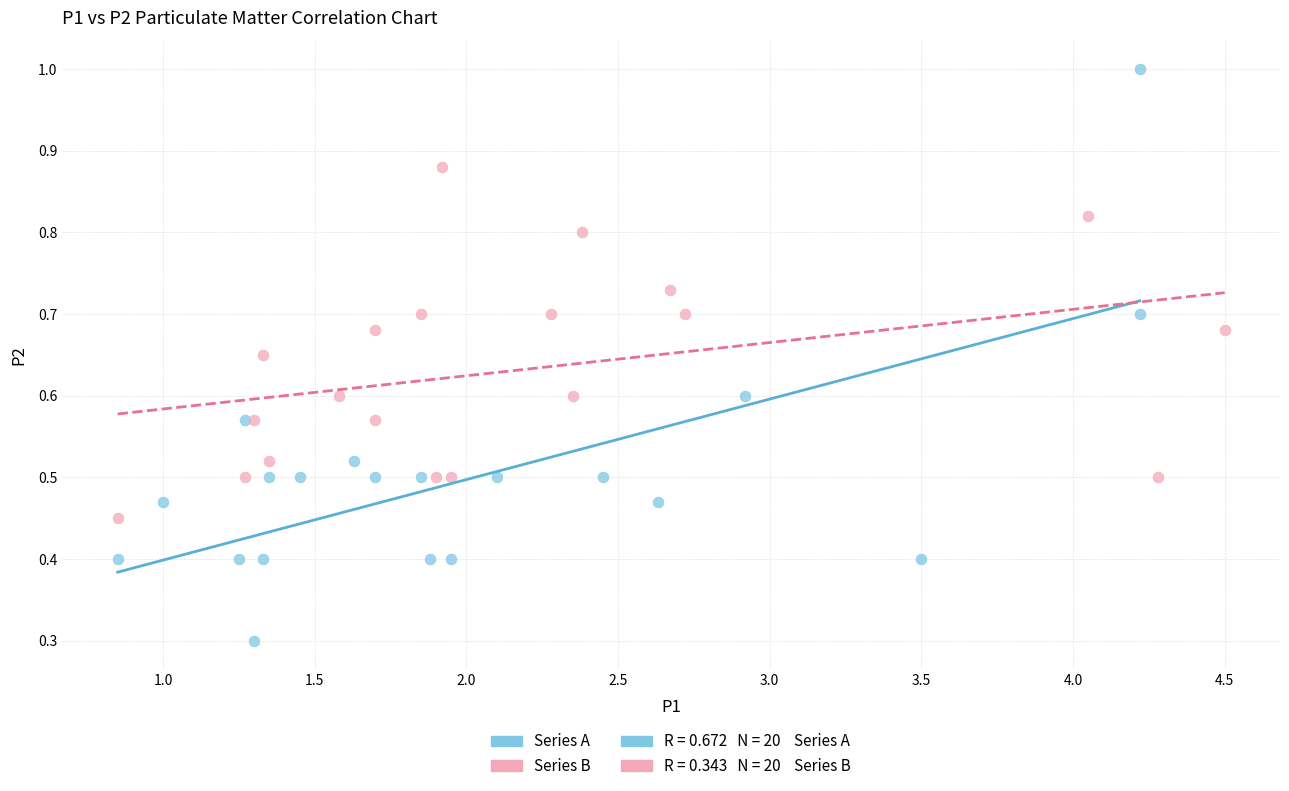

Which series contains the lowest Y value?

Series A